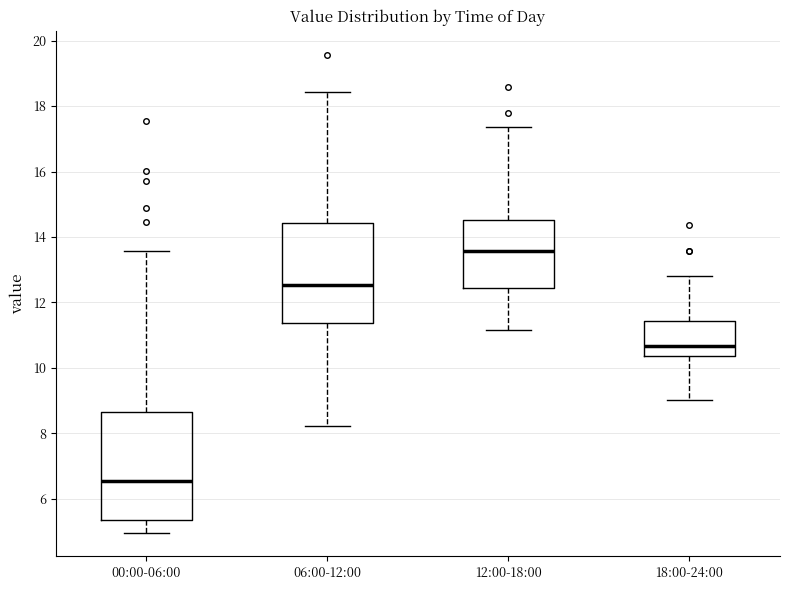

Where does the median line of the box for 06:00-12:00 sit on the y-axis? The values are not printed on the chart, so give them approximately, as read against the axis.

12.6